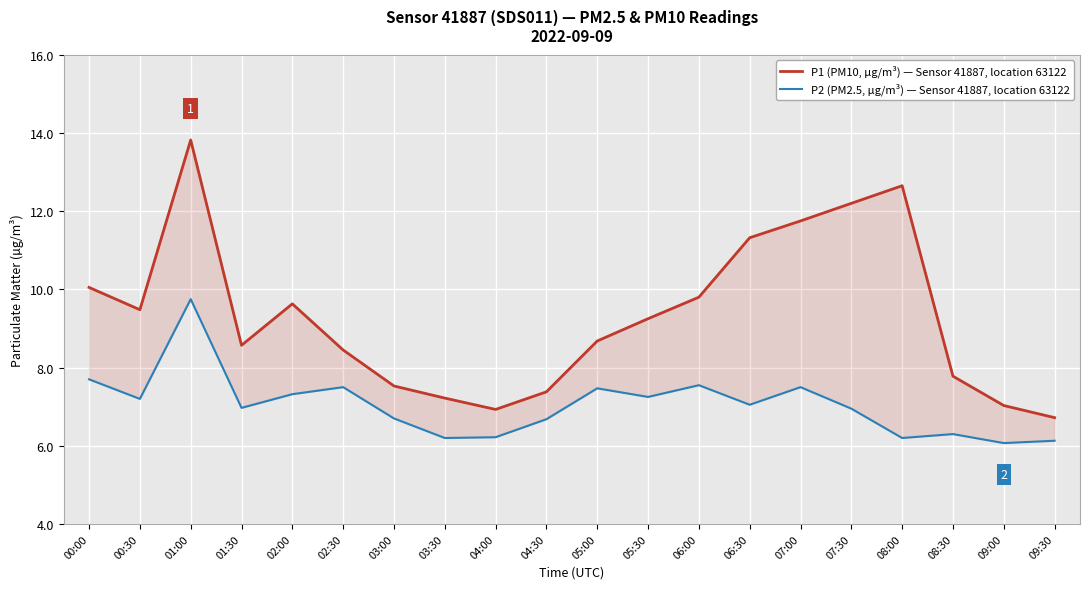

Which label corresponds to the largest value in the chart?

01:00